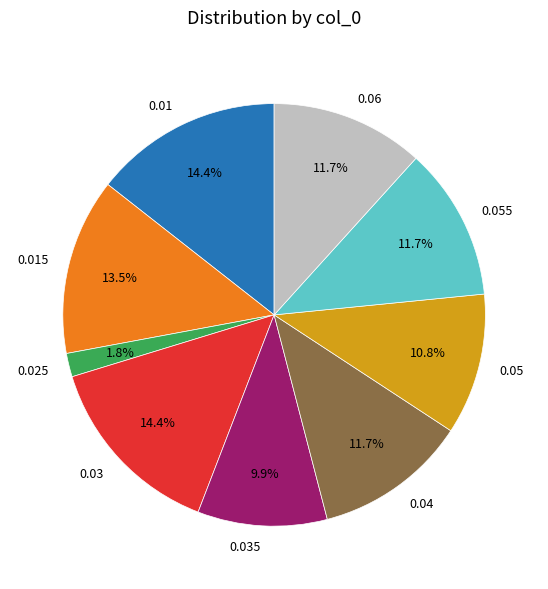

Combined, do 0.035 and 0.05 account for over 50%?

No